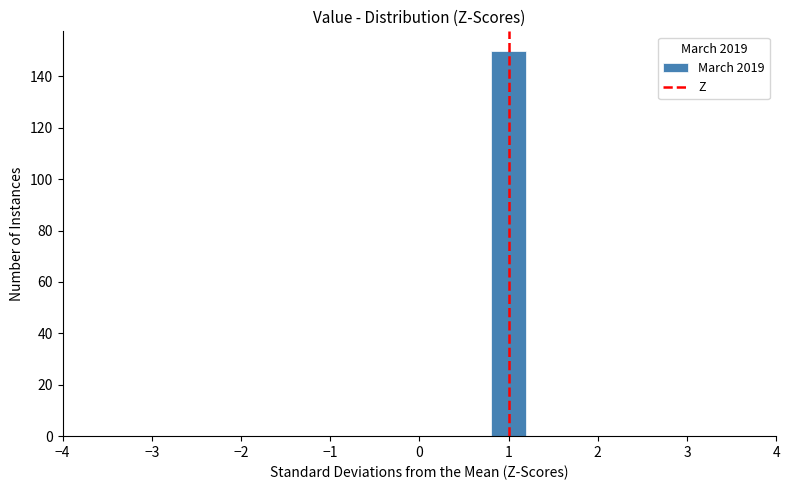

How tall is the bar that spans 0.8 to 1.2 on the x-axis? The values are not printed on the chart, so give them approximately, as read against the axis.

150